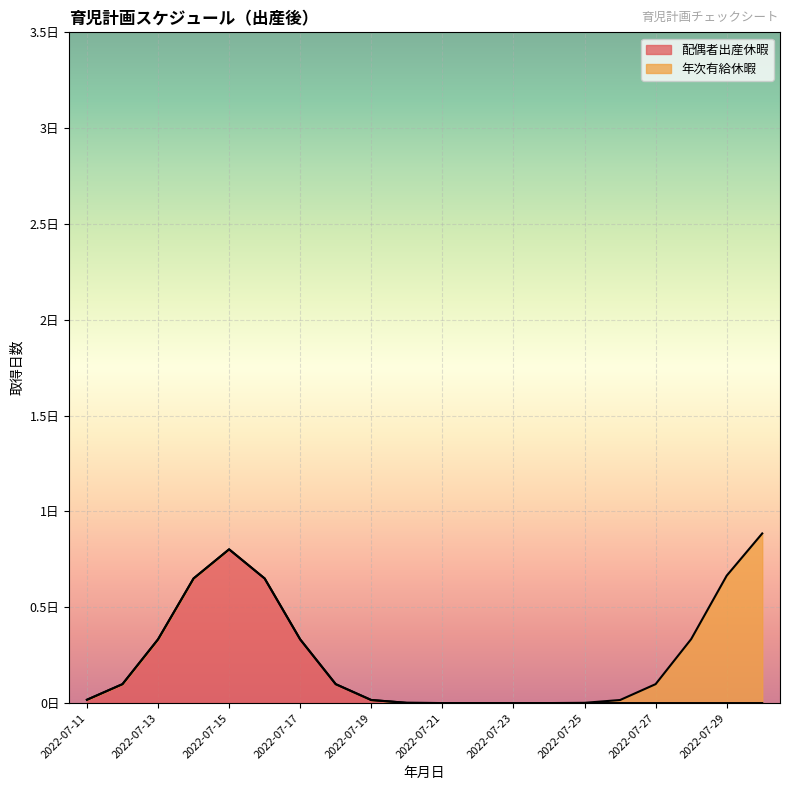

True or false: 配偶者出産休暇 and 年次有給休暇 cross at least once.

False